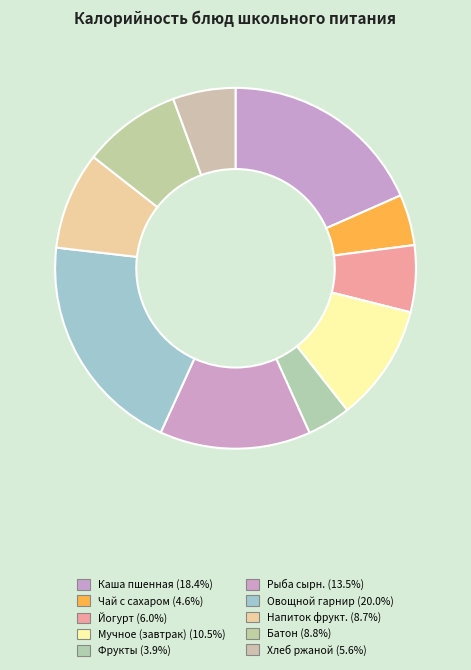

Rank the categories by value from lowest to highest.

Фрукты, Чай с сахаром, Хлеб ржаной, Йогурт Нежный, Напиток фруктовый, Батон школьный, Мучное изделие (Завтрак), Рыба под сырной шапкой, Каша молочная пшенная с маслом, Сложный овощной гарнир